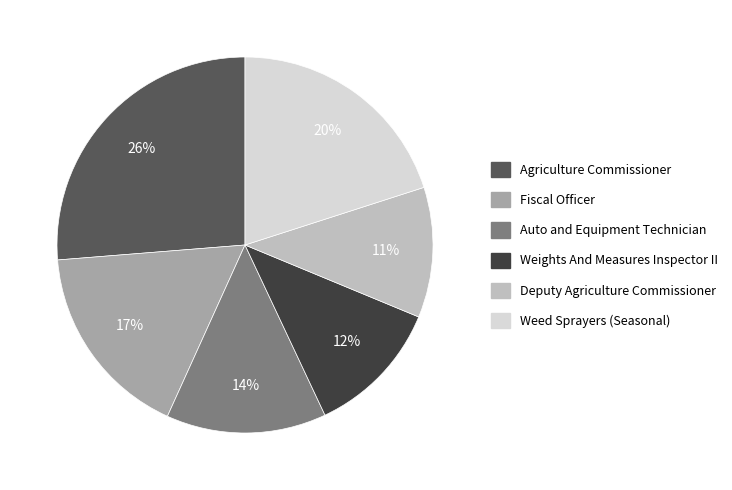

To the nearest percent, what is the difference between the largest and smallest slice percentages?

15%